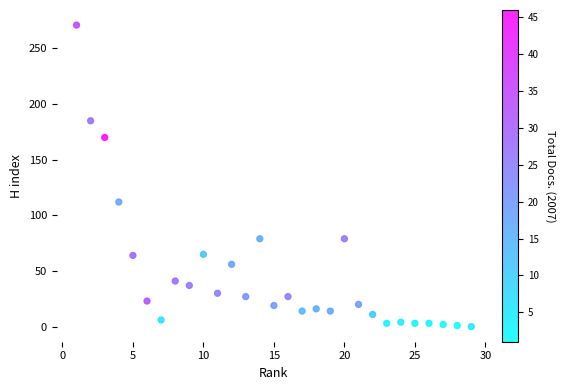

What Y value in the scatter plot is closest to 135?

112